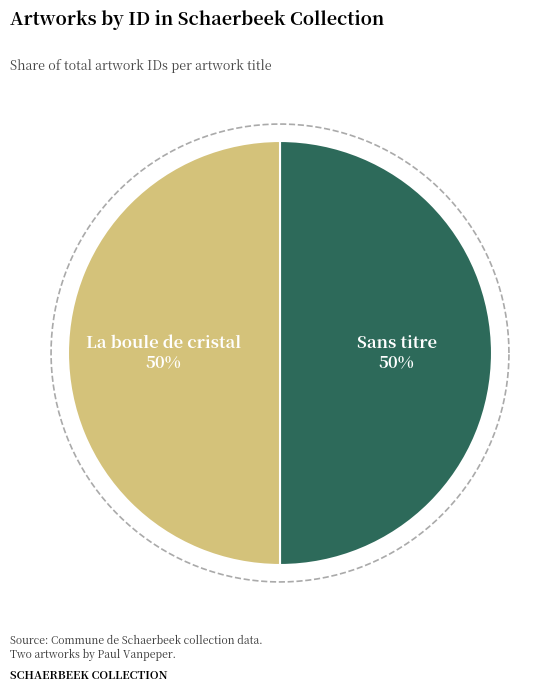

How many segments does this pie chart have?

2